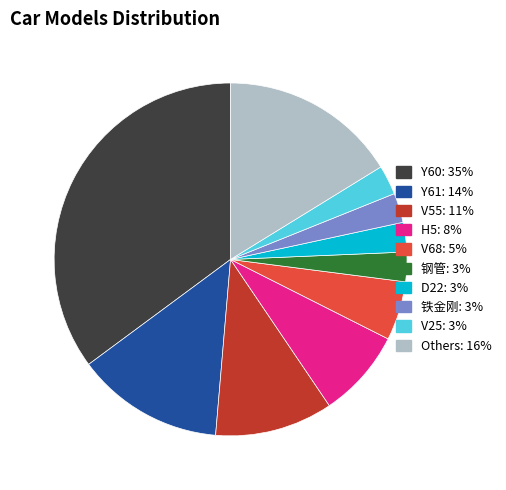

Count the number of slices in the pie.

10